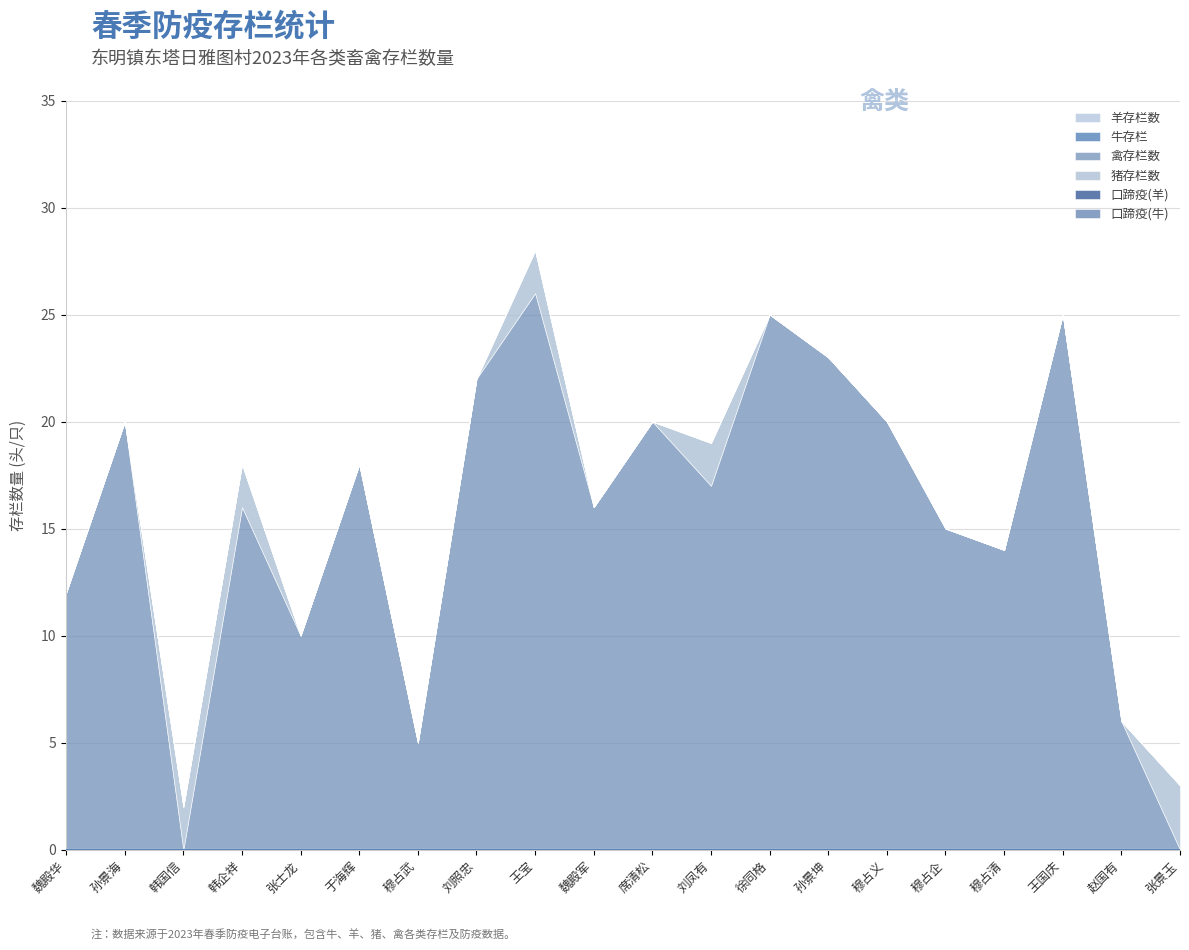

List the series in order of their peak value, highest first.

禽存栏数, 猪存栏数, 羊存栏数, 牛存栏, 口蹄疫(羊), 口蹄疫(牛)